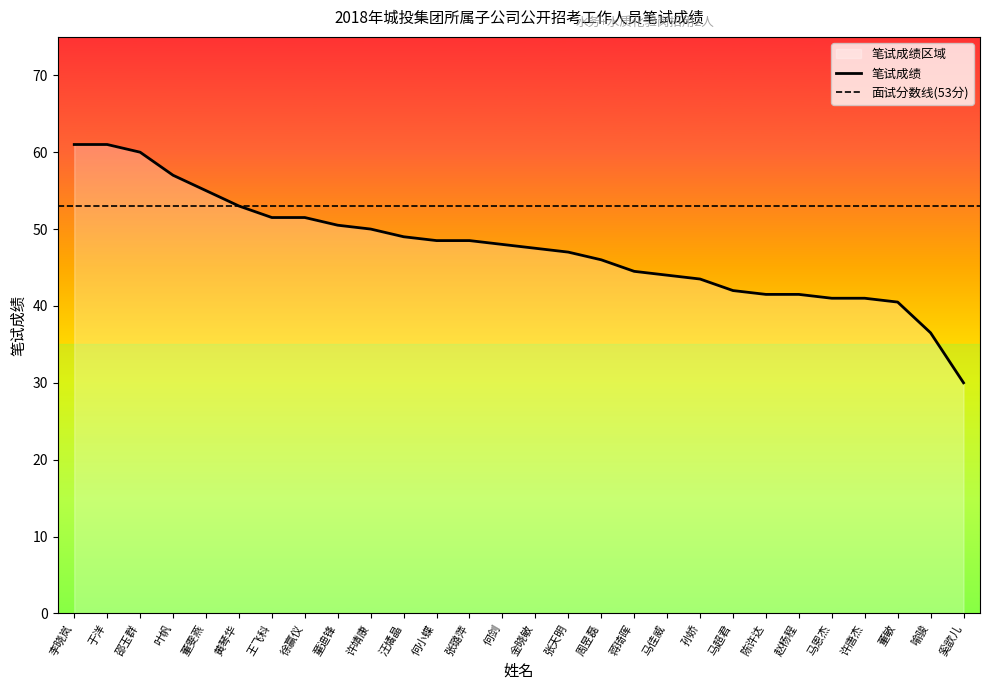

List the labels in order of value, largest first.

李晓岚, 于洋, 邵玉群, 叶帆, 董雯燕, 黄琴华, 王飞科, 徐赢仪, 童迪锋, 许靖康, 汪燏晶, 何小蝶, 张璐萍, 何剑, 金晓敏, 张天明, 周昱磊, 蒋琦晖, 马佳威, 孙娇, 马超君, 陈许达, 赵杨程, 马恩杰, 许唐杰, 董敏, 喻骏, 奚歆儿